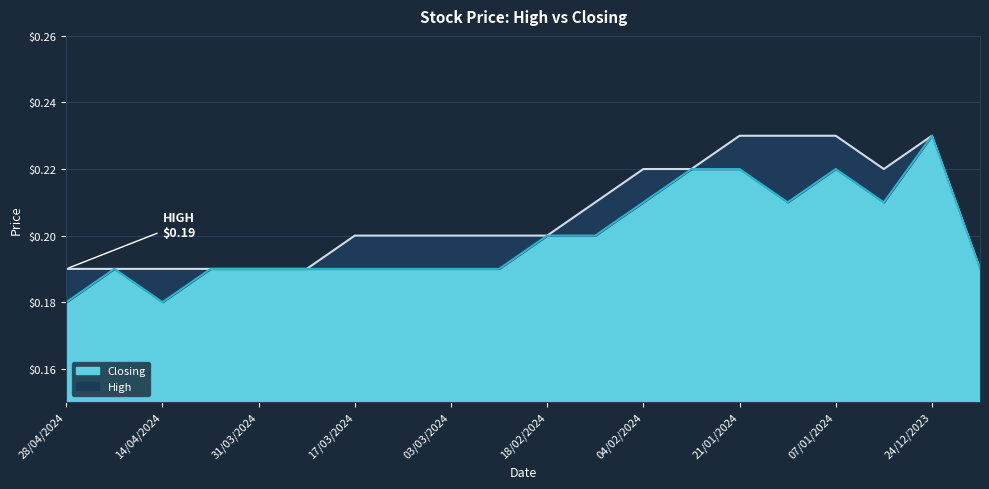

The Closing series shows 0.2 at 24/12/2023. True or false?

True